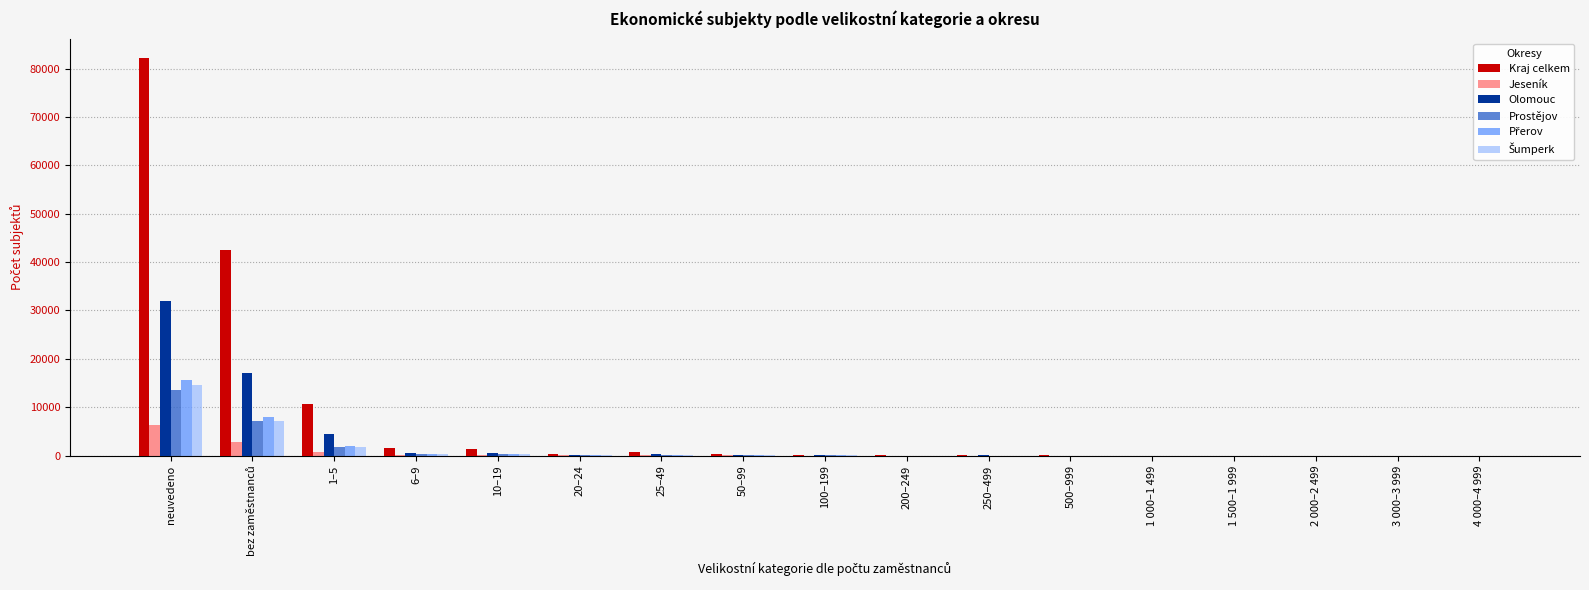

What is the sum of all Kraj celkem values?

139739